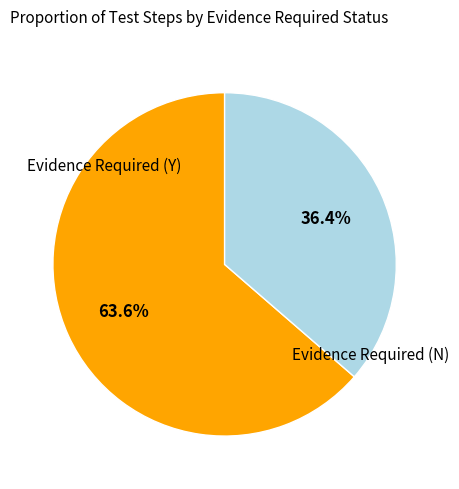

Is there any slice that represents more than half of the pie?

Yes